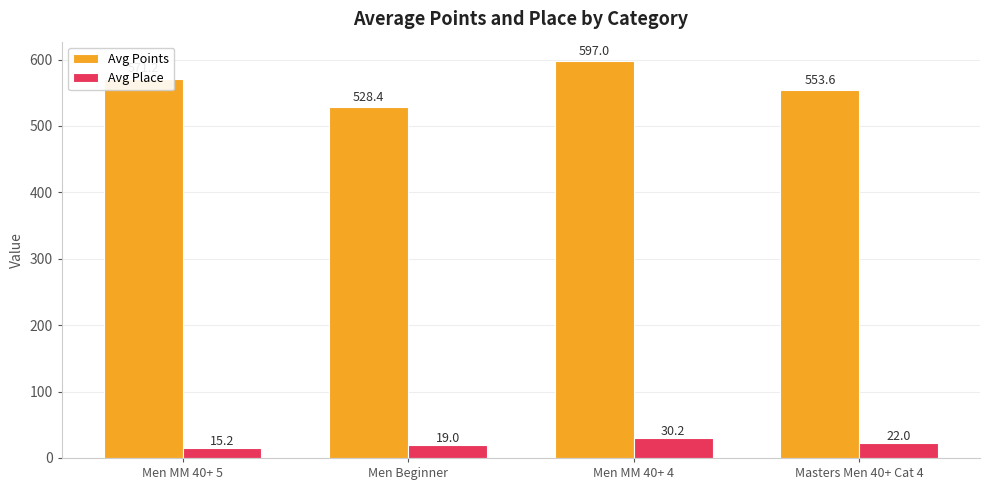

Count the number of categories in the chart.

4